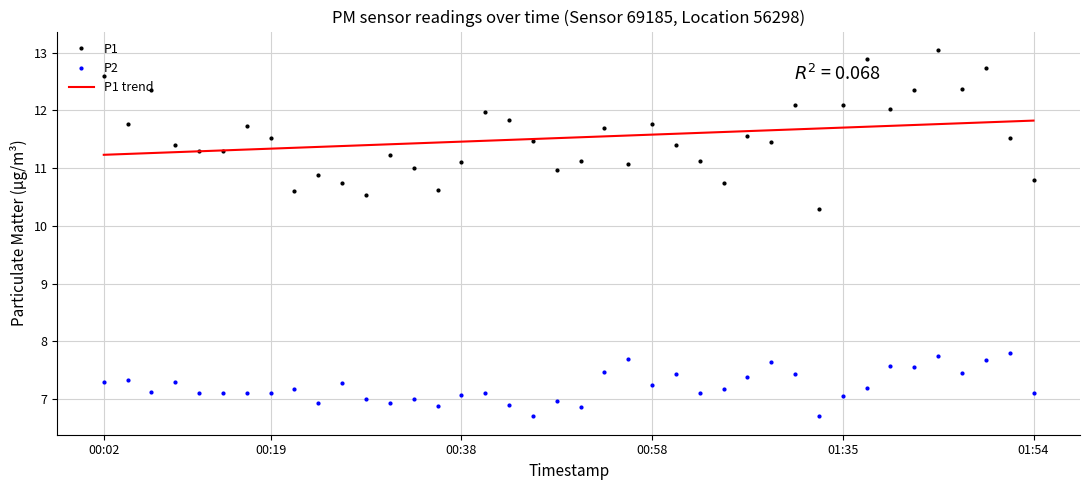

How many series are shown in this chart?

3